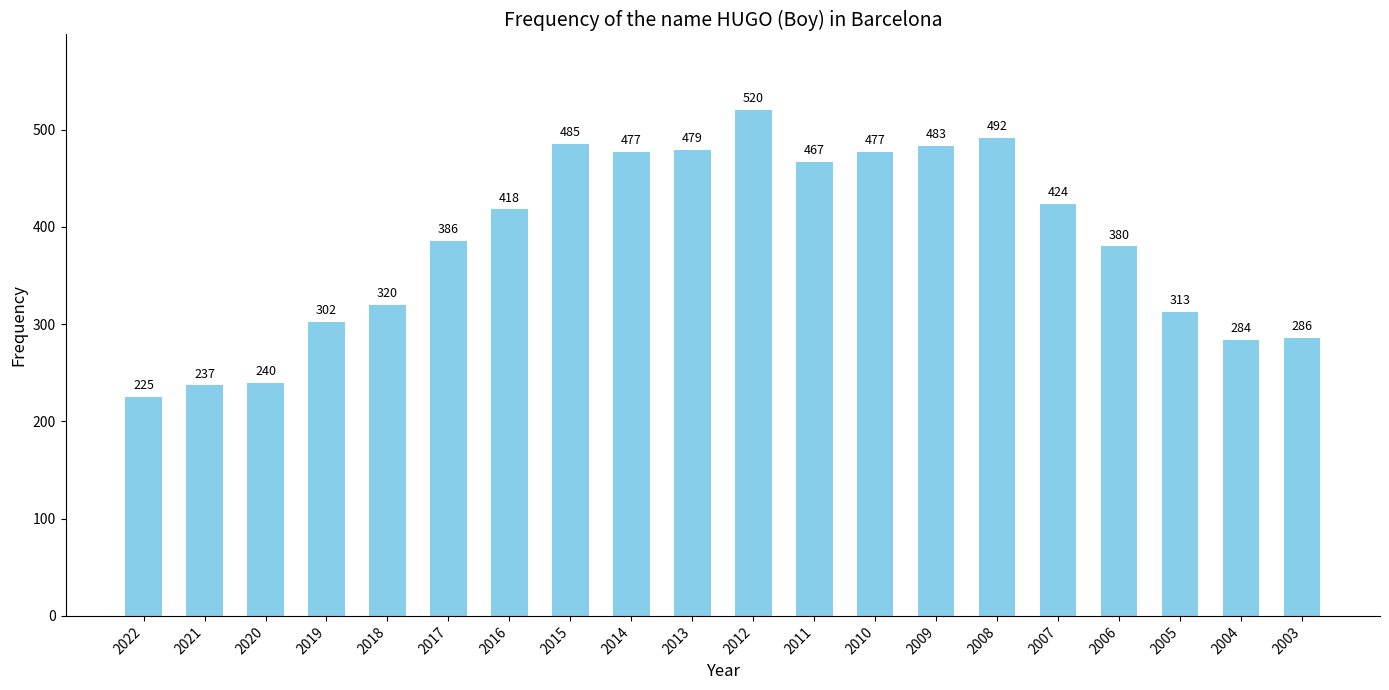

Which has a higher value, 2017 or 2022?

2017